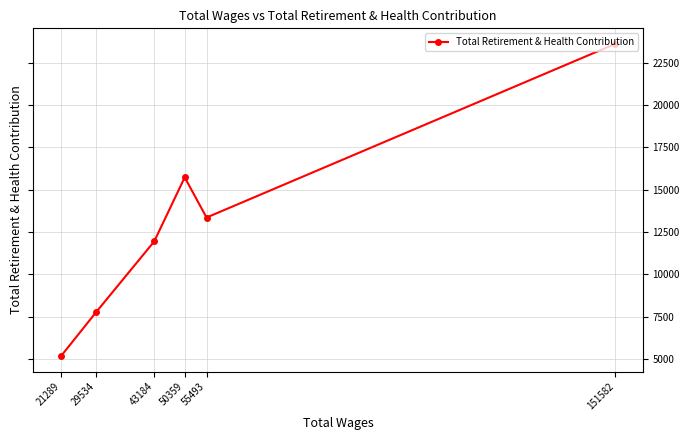

Reading left to right, what are all the values shown in this chart?

21289=5193	29534=7781	43184=11948	50359=15727	55493=13357	151582=23595